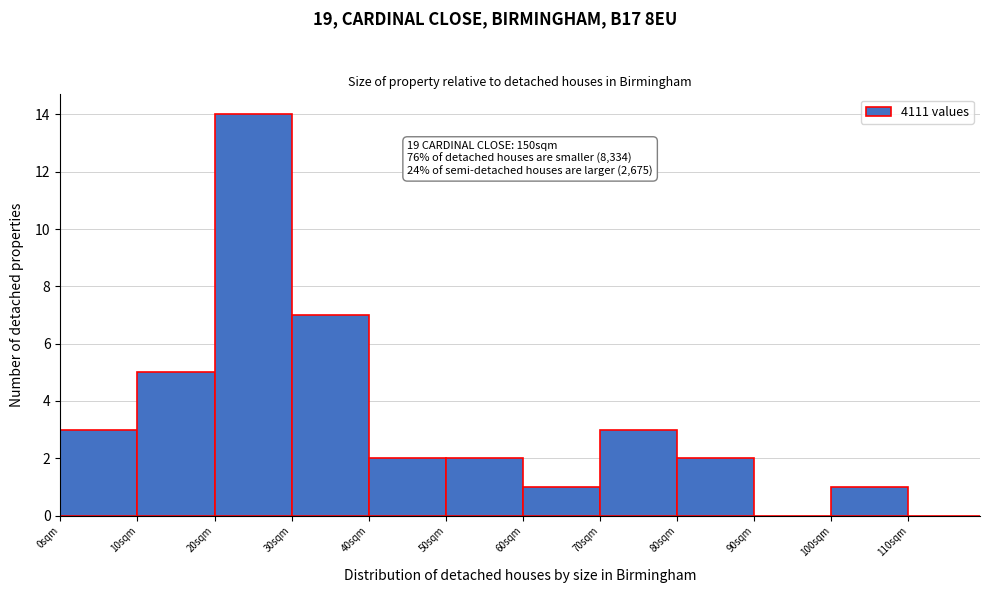

Reading left to right, list all the values displayed in this chart.

0sqm=3	10sqm=5	20sqm=14	30sqm=7	40sqm=2	50sqm=2	60sqm=1	70sqm=3	80sqm=2	90sqm=0	100sqm=1	110sqm=0